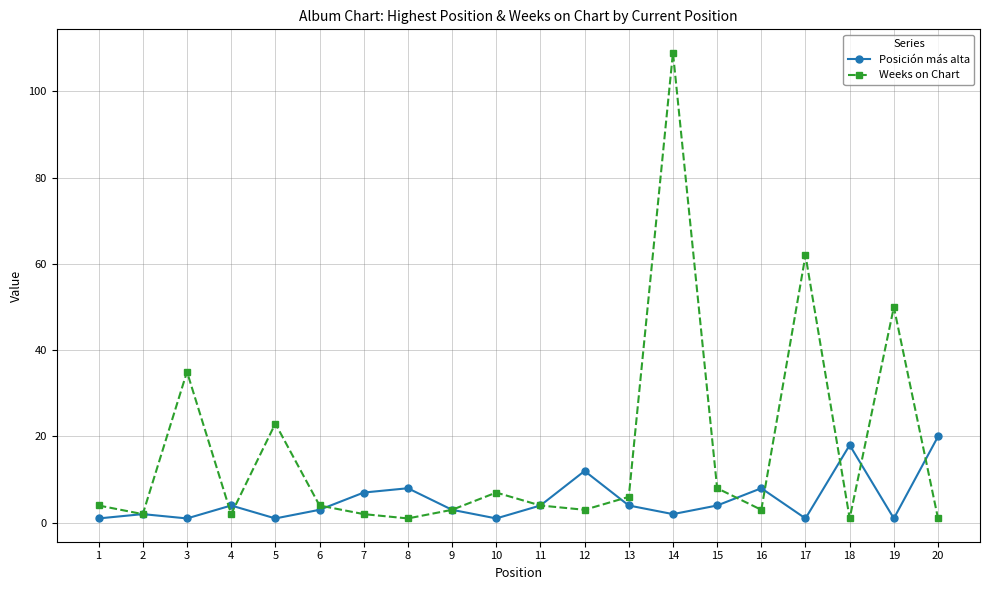

Is this an area chart (filled region under the line)?

No